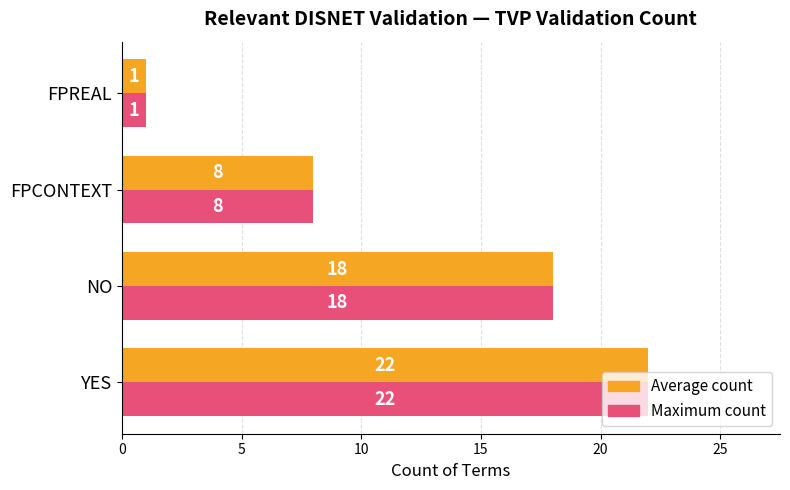

What is the maximum value for Maximum count?

22